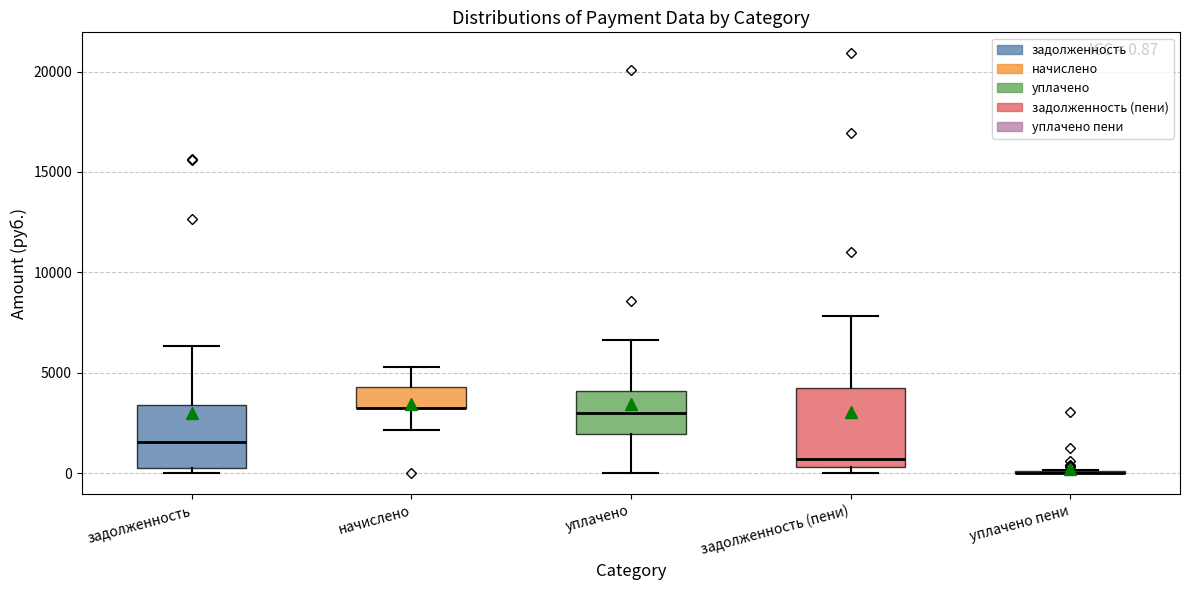

Which box is the tallest, from its lower edge to its upper edge?

задолженность (пени)